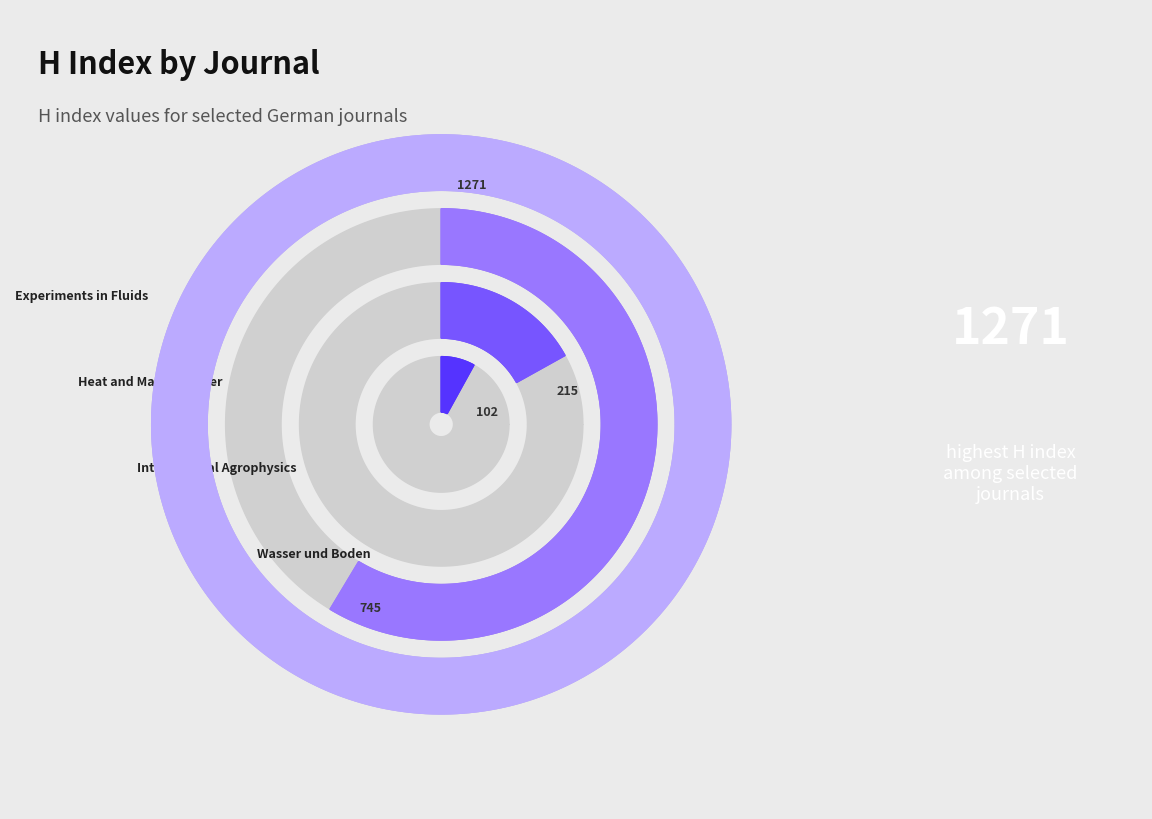

What is the change in value from Heat and Mass Transfer to Experiments in Fluids?

+526